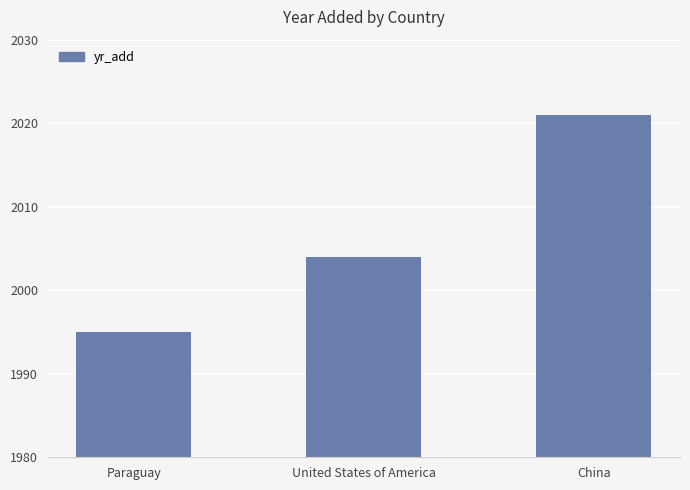

Read the value at Paraguay.

1995